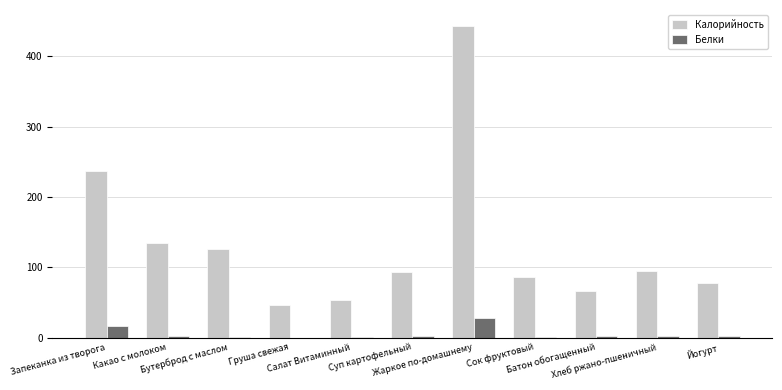

At which label is Калорийность closest to 245?

Запеканка из творога